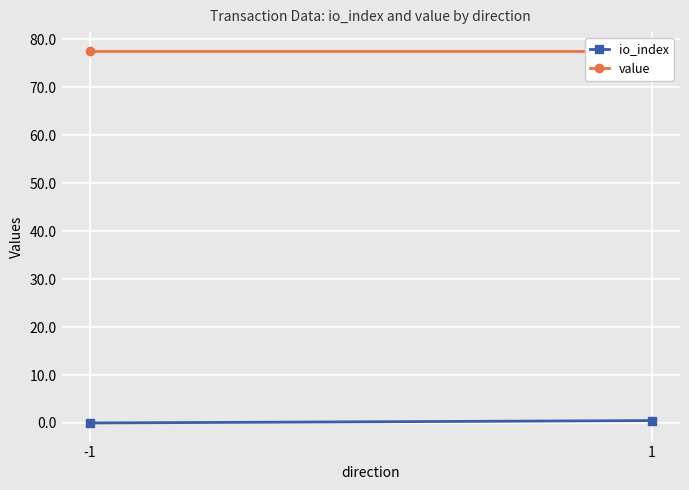

Count the io_index values in the range 0 to 1.

2